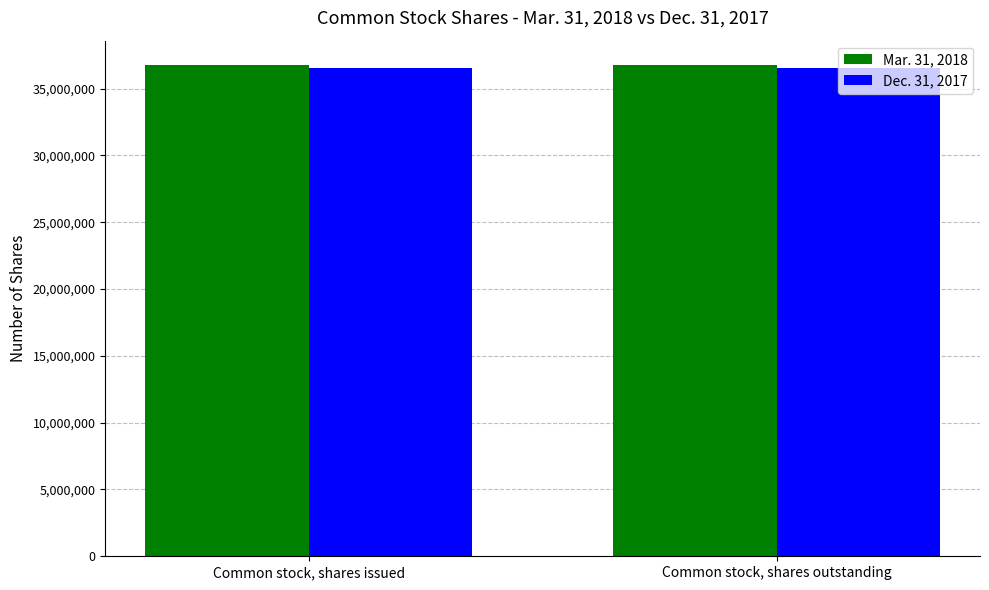

The Dec. 31, 2017 series shows 36516075 at Common stock, shares outstanding. True or false?

True